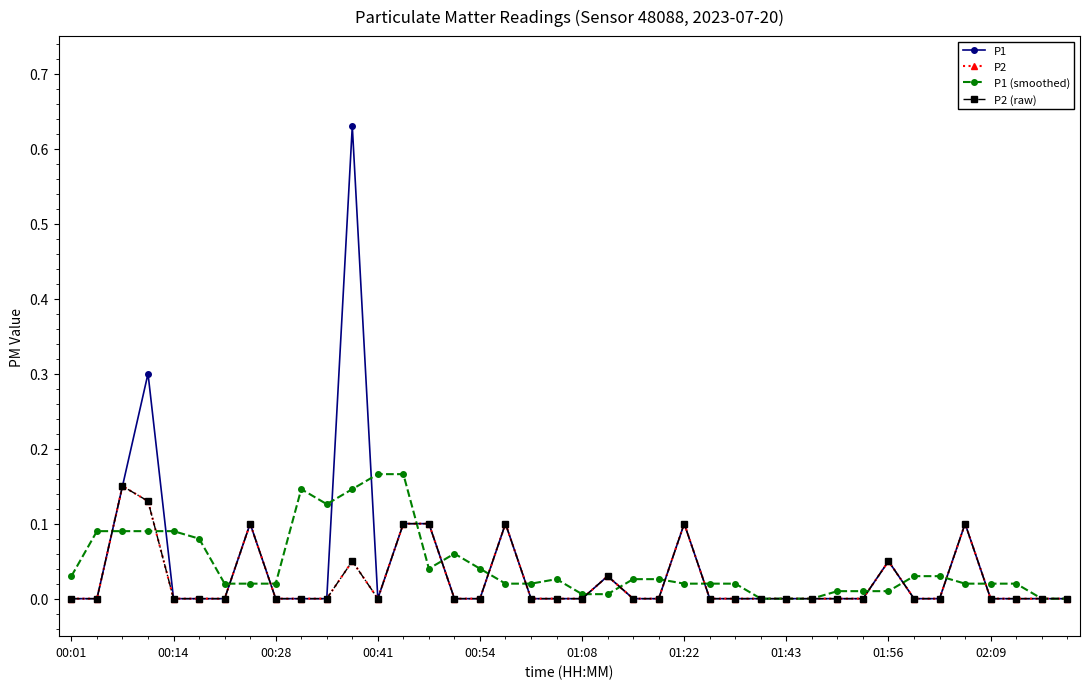

Is this an area chart (filled region under the line)?

No